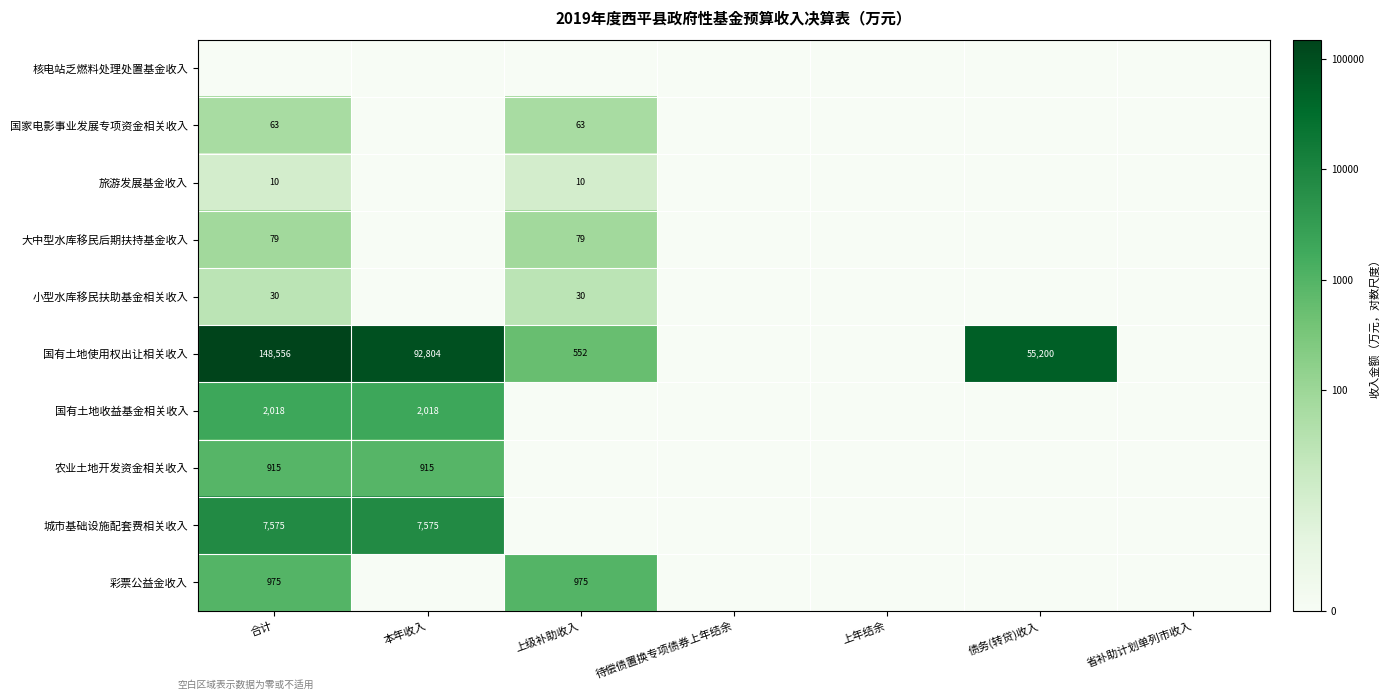

The value of 旅游发展基金收入 at 合计 is 10. True or false?

True